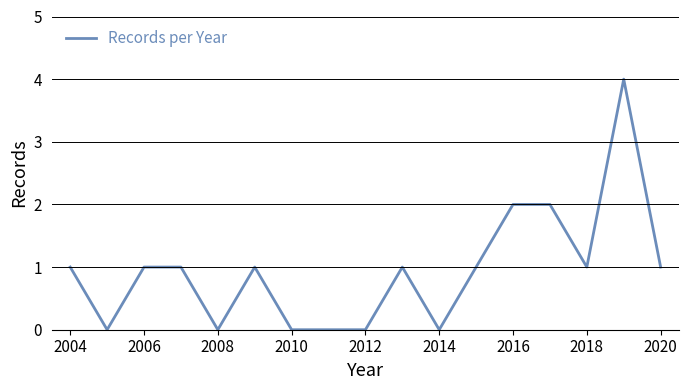

What is the greatest value displayed?

4